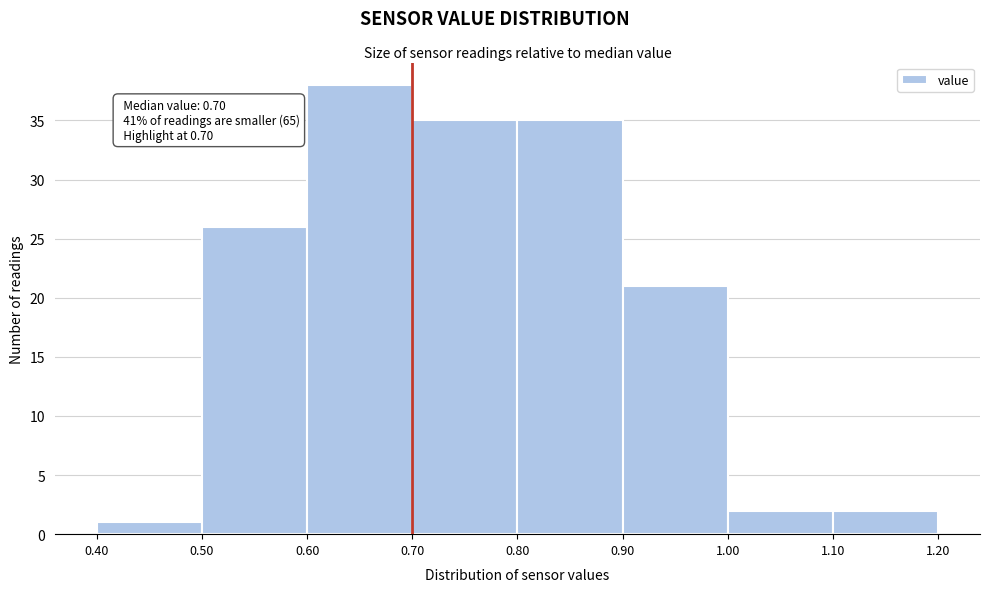

Over which range of the x-axis is the bar tallest?

0.60 to 0.70